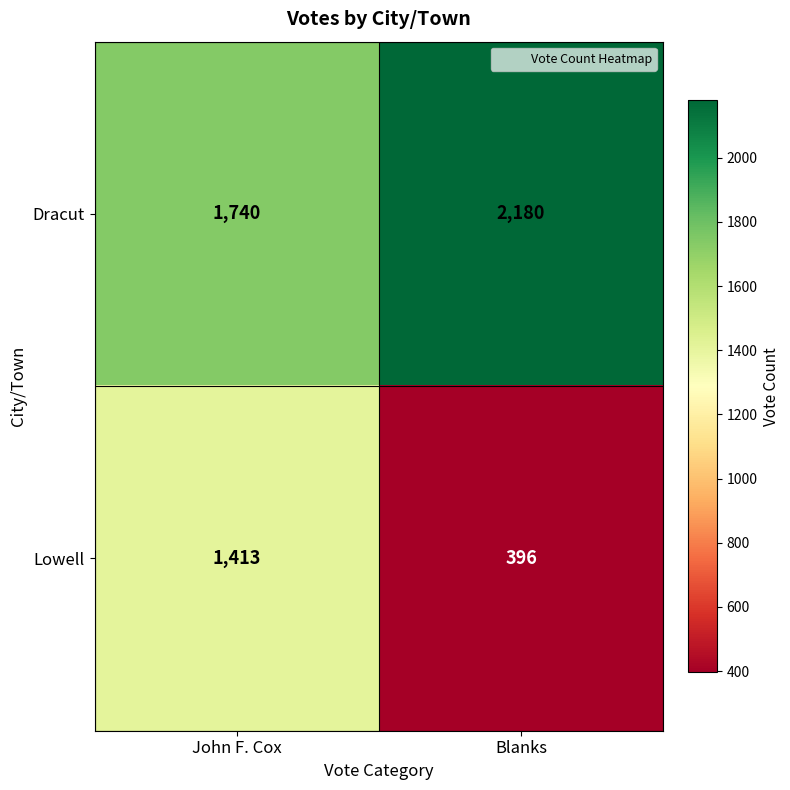

What is the lowest value of the Dracut series?

1740